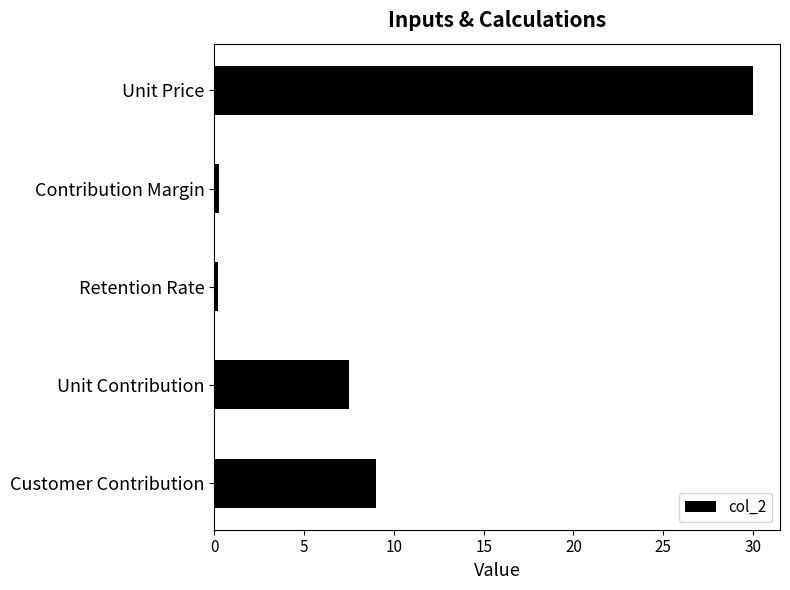

Which has a higher value, Unit Price or Unit Contribution?

Unit Price